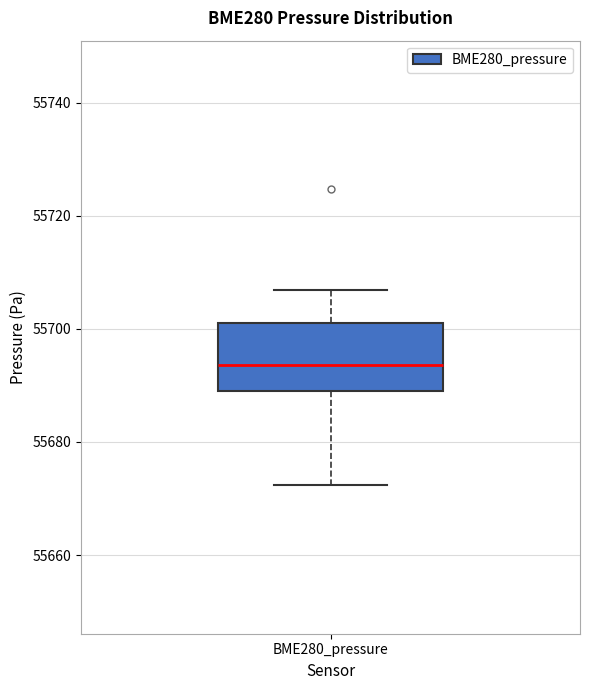

Transcribe this box plot: give where the median line is, the range the box spans, and where the two whiskers end, as read against the y-axis. The values are not printed on the chart, so give them approximately, as read against the axis.

median 55694, box 55688 to 55702, whiskers 55672 to 55706